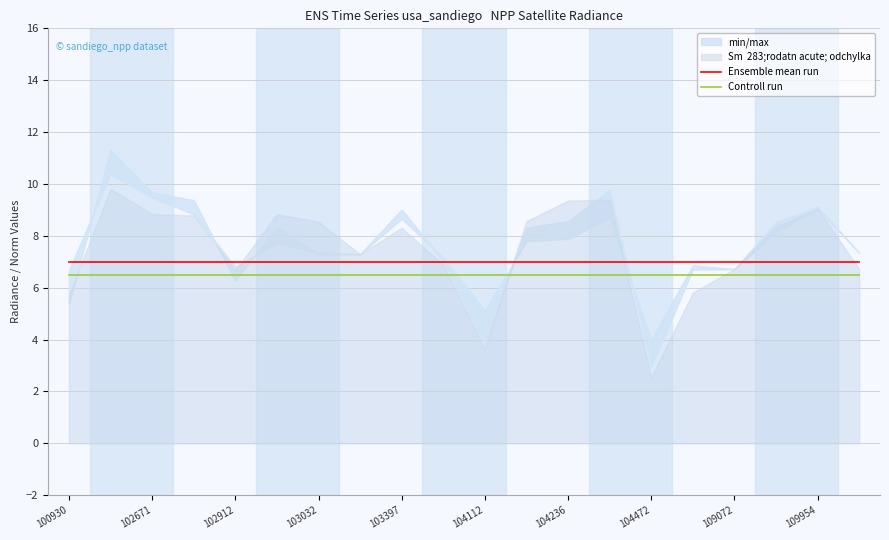

At which label does Controll run reach its peak?

100930